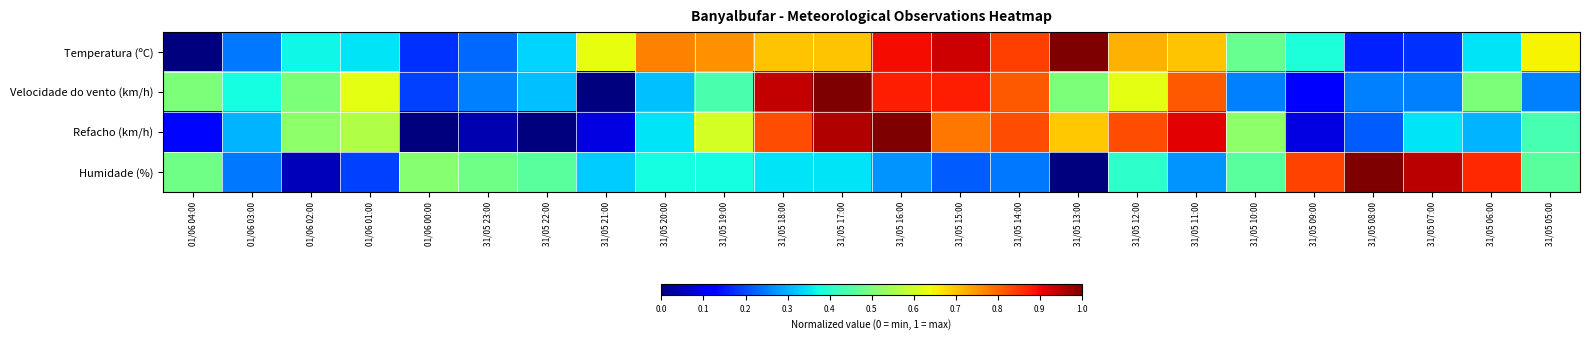

Which category has the lowest value across all series?

01/06 04:00